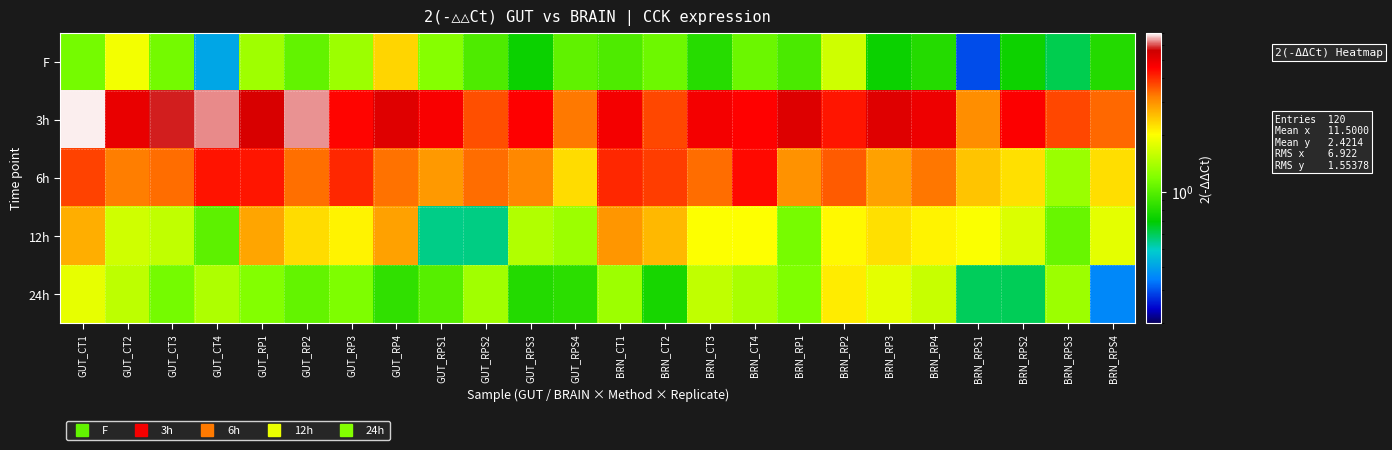

Reading left to right, extract all data points from this chart.

F: GUT_CT1=1.1	GUT_CT2=1.9	GUT_CT3=1.1	GUT_CT4=0.4	GUT_RP1=1.4	GUT_RP2=1.1	GUT_RP3=1.3	GUT_RP4=2.3	GUT_RPS1=1.2	GUT_RPS2=1.0	GUT_RPS3=0.7	GUT_RPS4=1.0	BRN_CT1=1.0	BRN_CT2=1.1	BRN_CT3=0.8	BRN_CT4=1.1	BRN_RP1=1.0	BRN_RP2=1.6	BRN_RP3=0.7	BRN_RP4=0.8	BRN_RPS1=0.3	BRN_RPS2=0.7	BRN_RPS3=0.6	BRN_RPS4=0.8
3h: GUT_CT1=6.9	GUT_CT2=5.0	GUT_CT3=5.8	GUT_CT4=6.3	GUT_RP1=5.4	GUT_RP2=6.4	GUT_RP3=4.5	GUT_RP4=5.2	GUT_RPS1=4.7	GUT_RPS2=3.7	GUT_RPS3=4.6	GUT_RPS4=3.2	BRN_CT1=4.7	BRN_CT2=3.7	BRN_CT3=4.8	BRN_CT4=4.5	BRN_RP1=5.3	BRN_RP2=4.3	BRN_RP3=5.2	BRN_RP4=4.9	BRN_RPS1=3.0	BRN_RPS2=4.6	BRN_RPS3=3.7	BRN_RPS4=3.4
6h: GUT_CT1=3.8	GUT_CT2=3.2	GUT_CT3=3.4	GUT_CT4=4.3	GUT_RP1=4.3	GUT_RP2=3.3	GUT_RP3=4.1	GUT_RP4=3.3	GUT_RPS1=2.9	GUT_RPS2=3.4	GUT_RPS3=3.1	GUT_RPS4=2.3	BRN_CT1=4.1	BRN_CT2=3.8	BRN_CT3=3.4	BRN_CT4=4.5	BRN_RP1=3.0	BRN_RP2=3.5	BRN_RP3=2.8	BRN_RP4=3.3	BRN_RPS1=2.5	BRN_RPS2=2.3	BRN_RPS3=1.3	BRN_RPS4=2.3
12h: GUT_CT1=2.7	GUT_CT2=1.7	GUT_CT3=1.6	GUT_CT4=1.0	GUT_RP1=2.8	GUT_RP2=2.3	GUT_RP3=2.1	GUT_RP4=2.8	GUT_RPS1=0.6	GUT_RPS2=0.6	GUT_RPS3=1.5	GUT_RPS4=1.3	BRN_CT1=2.9	BRN_CT2=2.6	BRN_CT3=2.0	BRN_CT4=2.0	BRN_RP1=1.1	BRN_RP2=2.0	BRN_RP3=2.3	BRN_RP4=2.1	BRN_RPS1=2.0	BRN_RPS2=1.7	BRN_RPS3=1.1	BRN_RPS4=1.8
24h: GUT_CT1=1.8	GUT_CT2=1.5	GUT_CT3=1.1	GUT_CT4=1.4	GUT_RP1=1.2	GUT_RP2=1.1	GUT_RP3=1.2	GUT_RP4=0.8	GUT_RPS1=1.0	GUT_RPS2=1.4	GUT_RPS3=0.8	GUT_RPS4=0.8	BRN_CT1=1.3	BRN_CT2=0.8	BRN_CT3=1.6	BRN_CT4=1.4	BRN_RP1=1.2	BRN_RP2=2.2	BRN_RP3=1.8	BRN_RP4=1.6	BRN_RPS1=0.6	BRN_RPS2=0.6	BRN_RPS3=1.3	BRN_RPS4=0.4